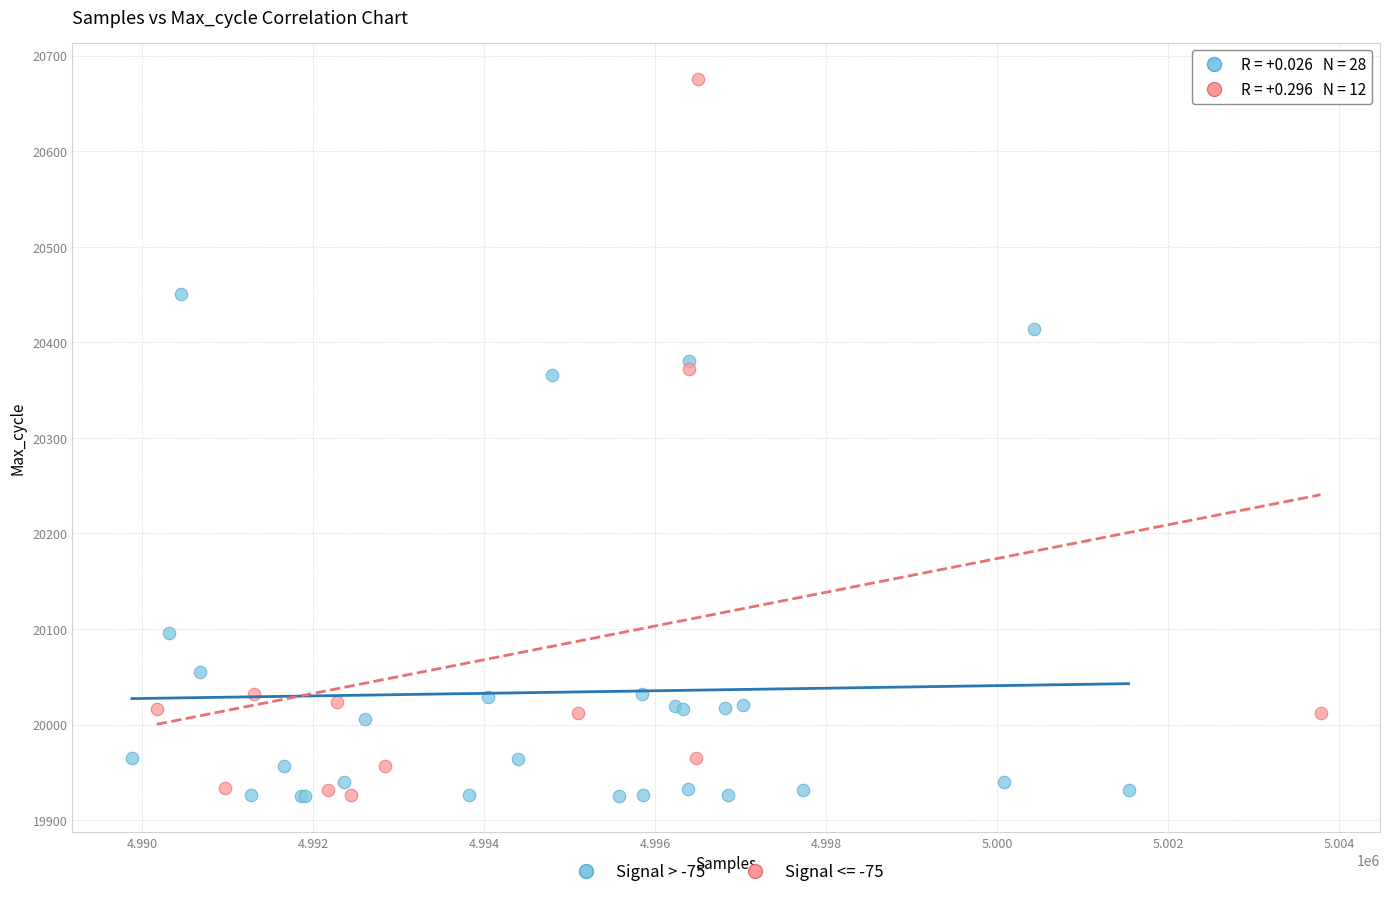

Which series has the widest spread of Y values?

Signal <= -75